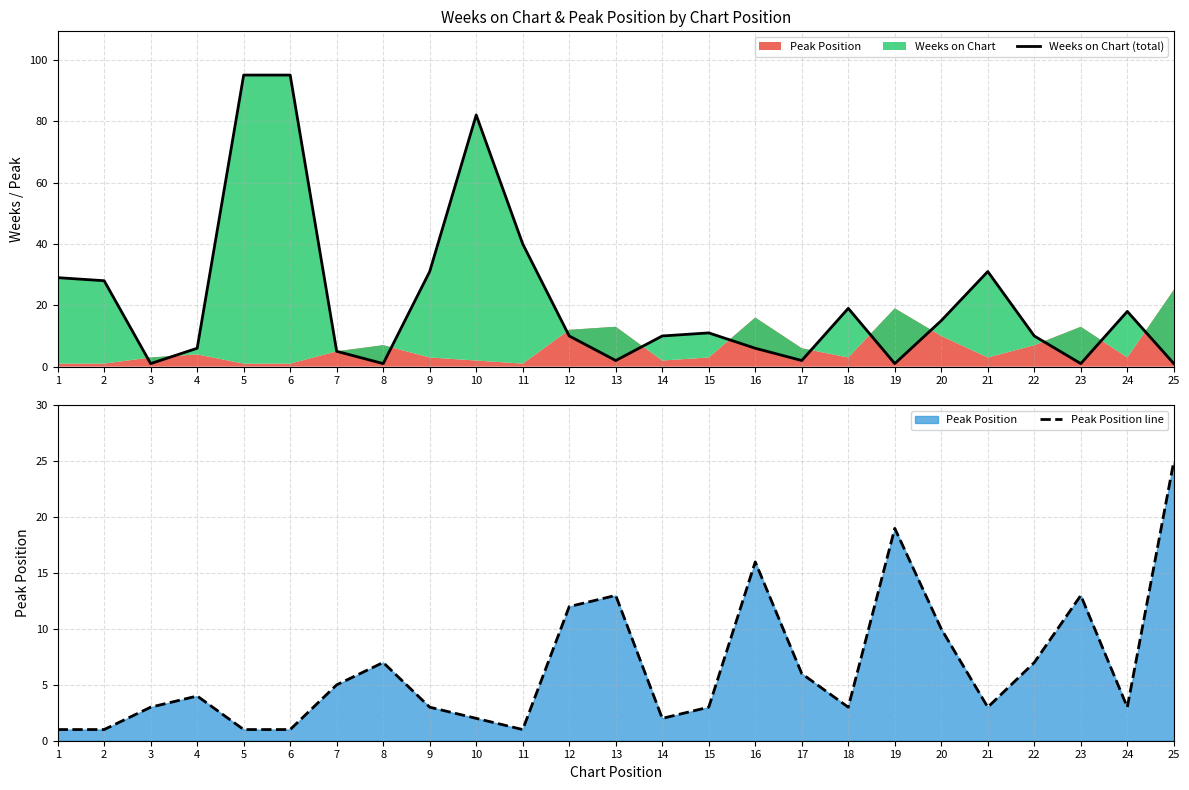

How many data points in Peak Position line are less than 3?

7